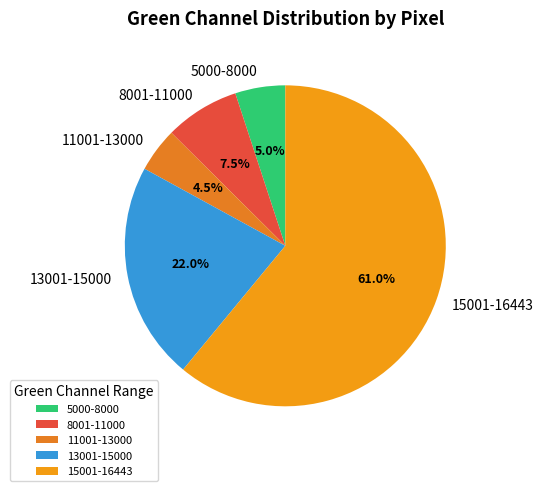

Which category has the smallest portion of the pie?

11001-13000